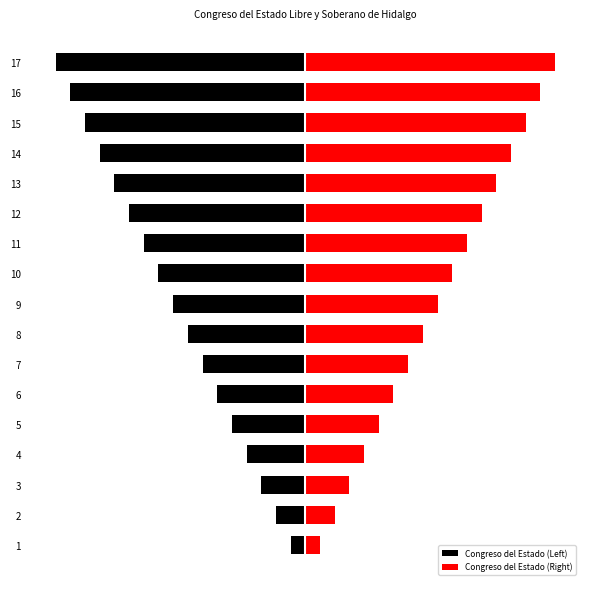

True or false: Congreso del Estado (Right) has a value of 5 at 4.

True